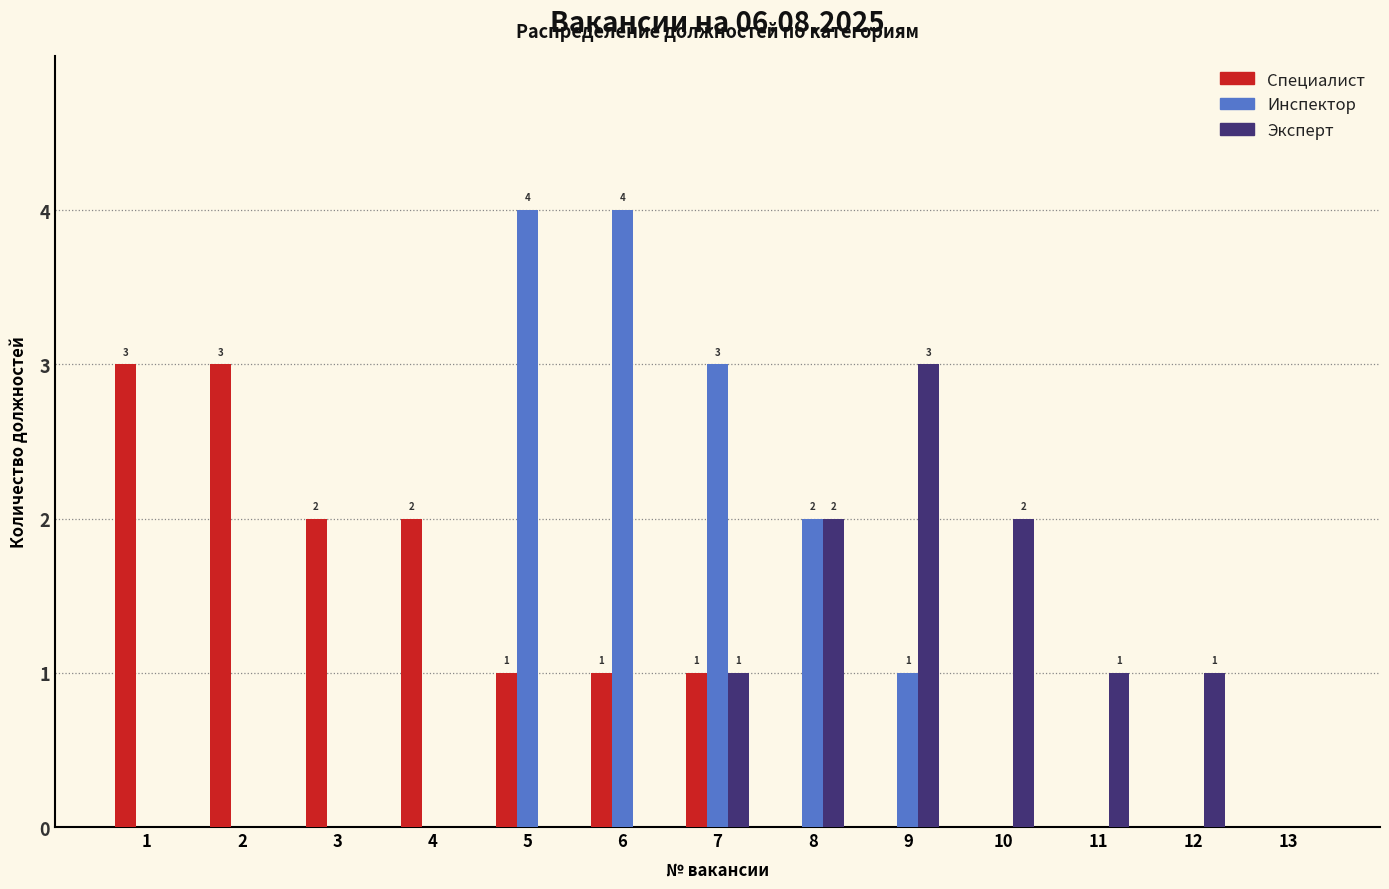

What is the sum of all Инспектор values?

14